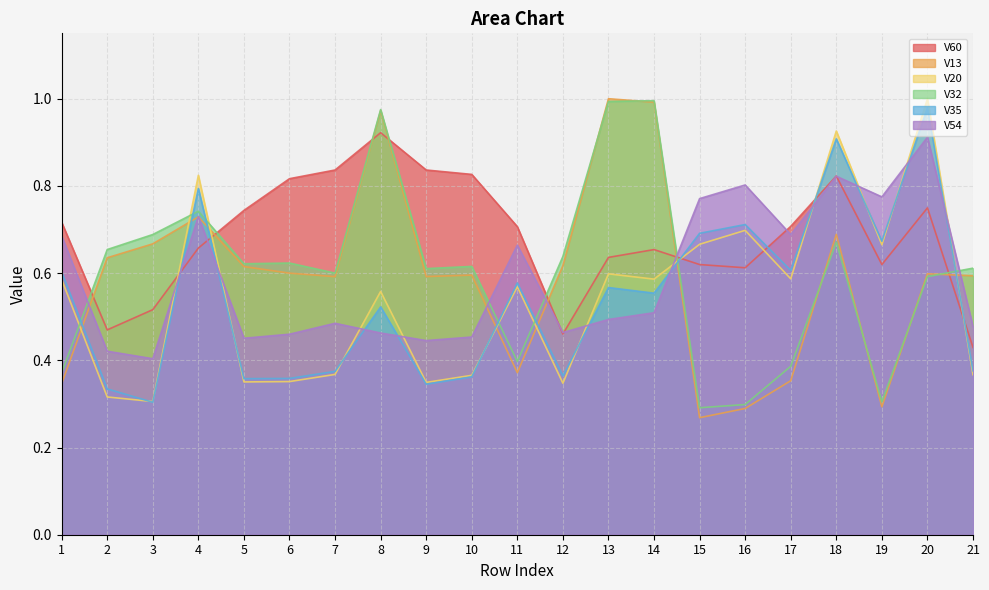

True or false: V60 has more than 1 interior local peaks.

True